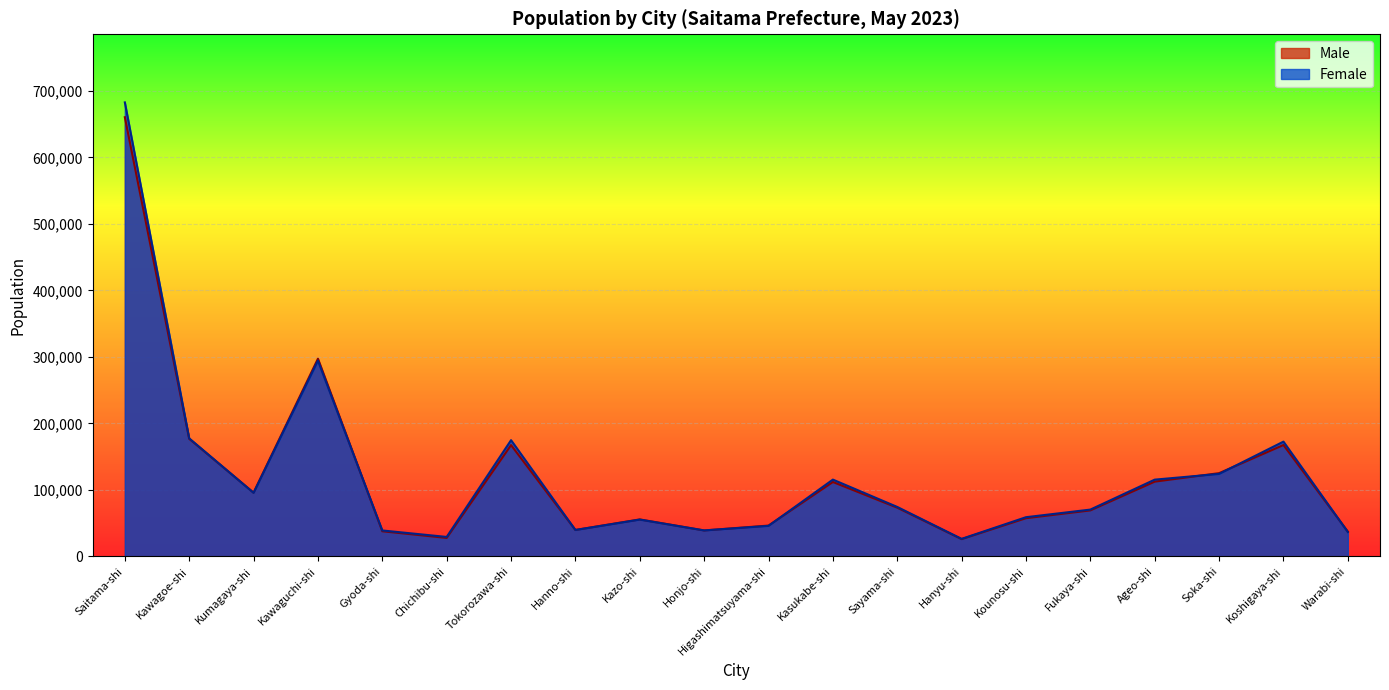

Where is the first local minimum for Female?

Kumagaya-shi